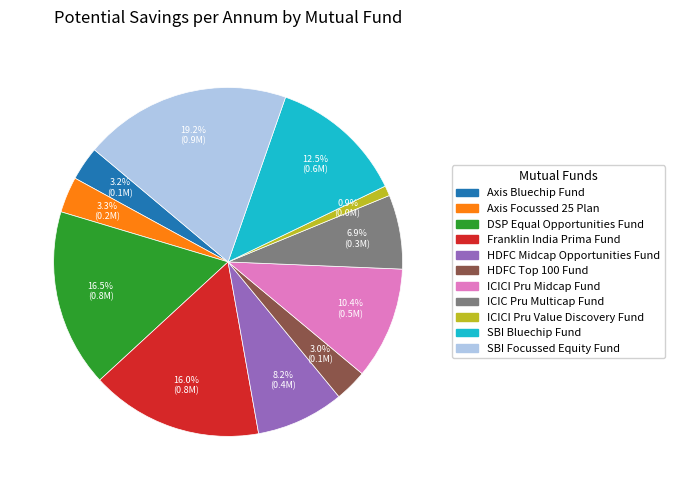

To the nearest percent, what is the combined percentage of HDFC Midcap Opportunities Fund and Axis Focussed 25 Plan?

11%